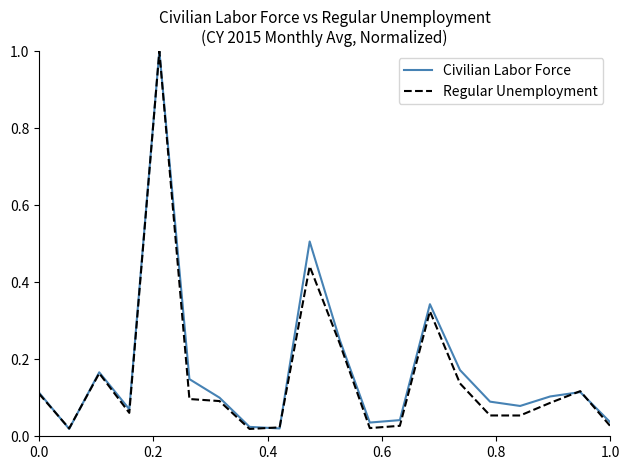

What is the maximum value shown in the chart?

1.0